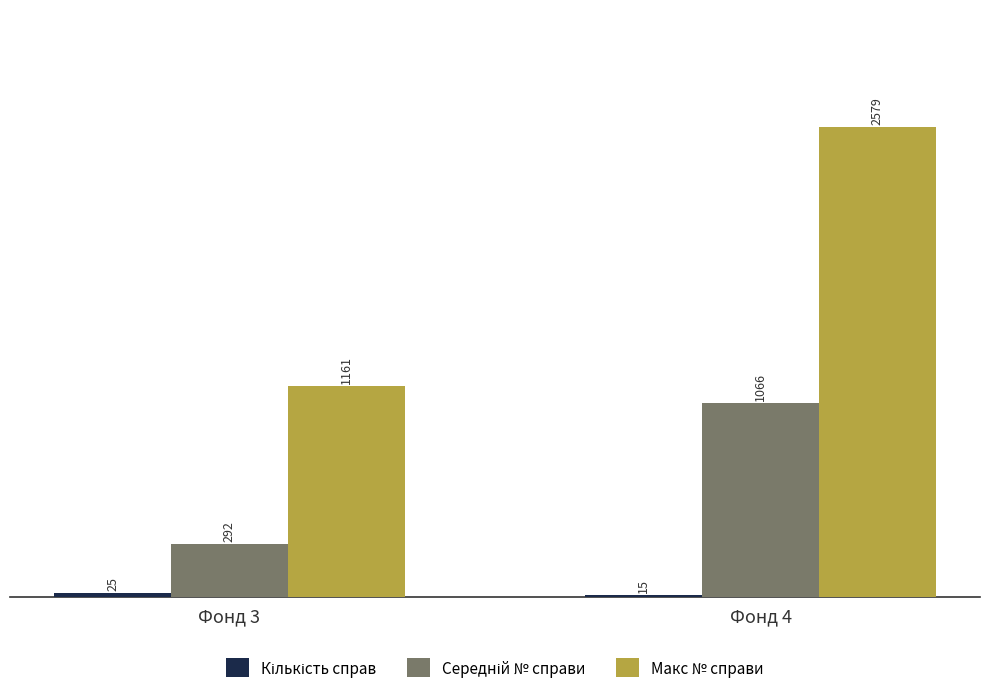

What is the maximum value for Макс № справи?

2579